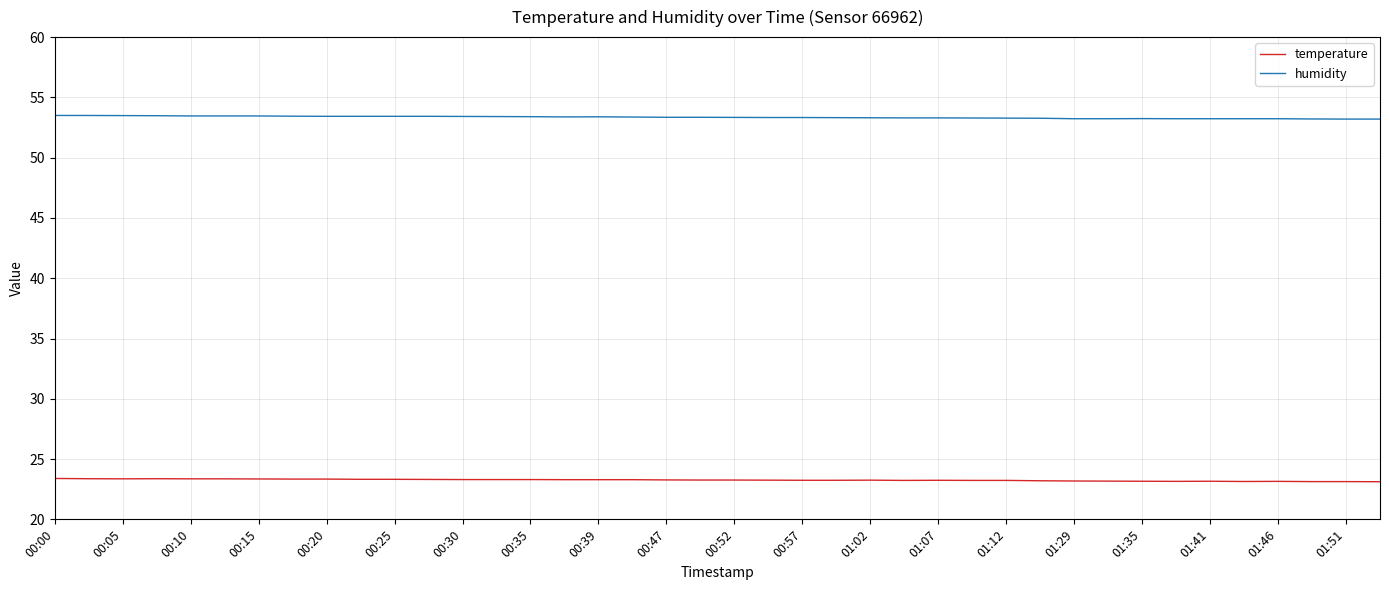

What is the highest value of the humidity series?

53.5